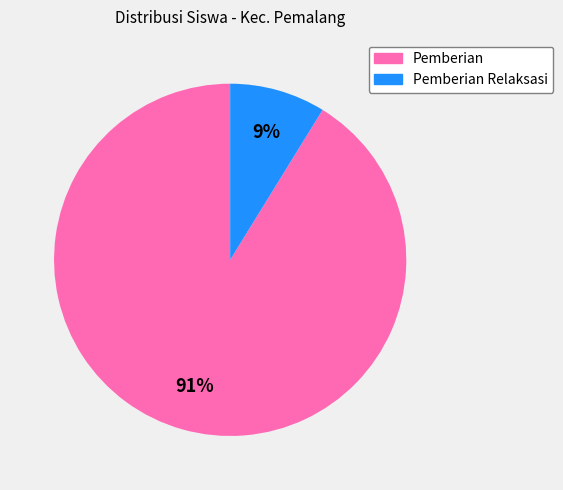

To the nearest percent, what is the difference between the largest and smallest slice percentages?

82%